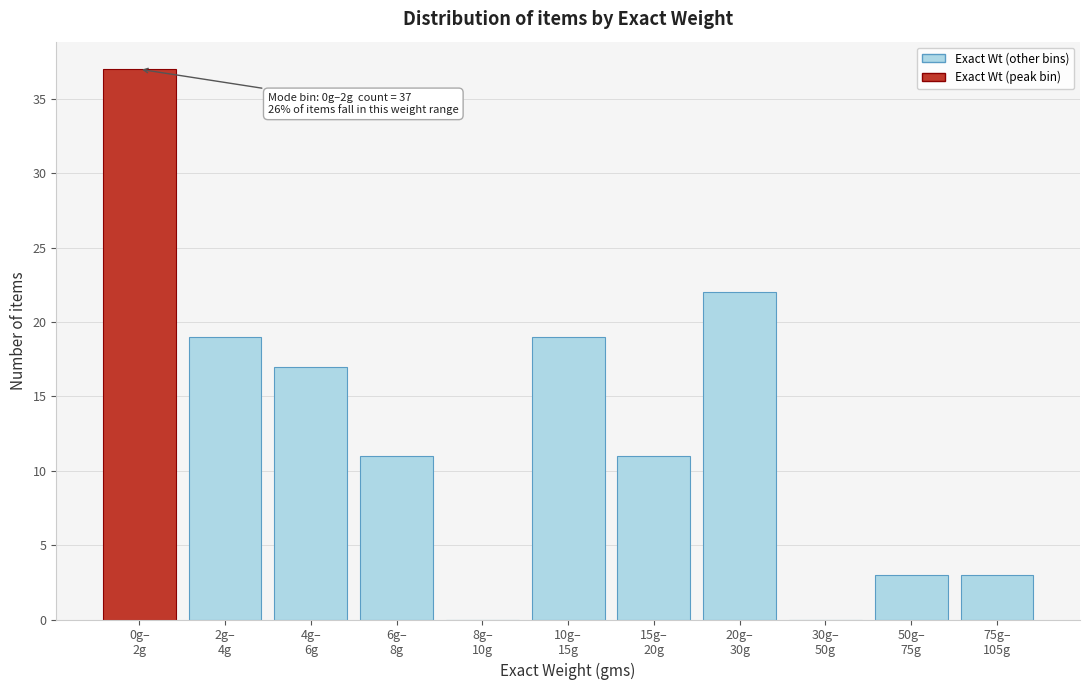

What is the sum of all values?

142